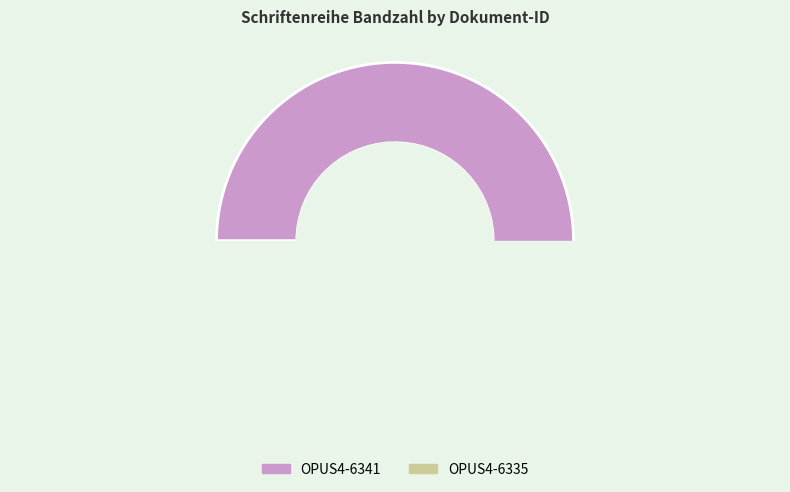

To the nearest percent, what percentage of the pie is OPUS4-6335?

2%